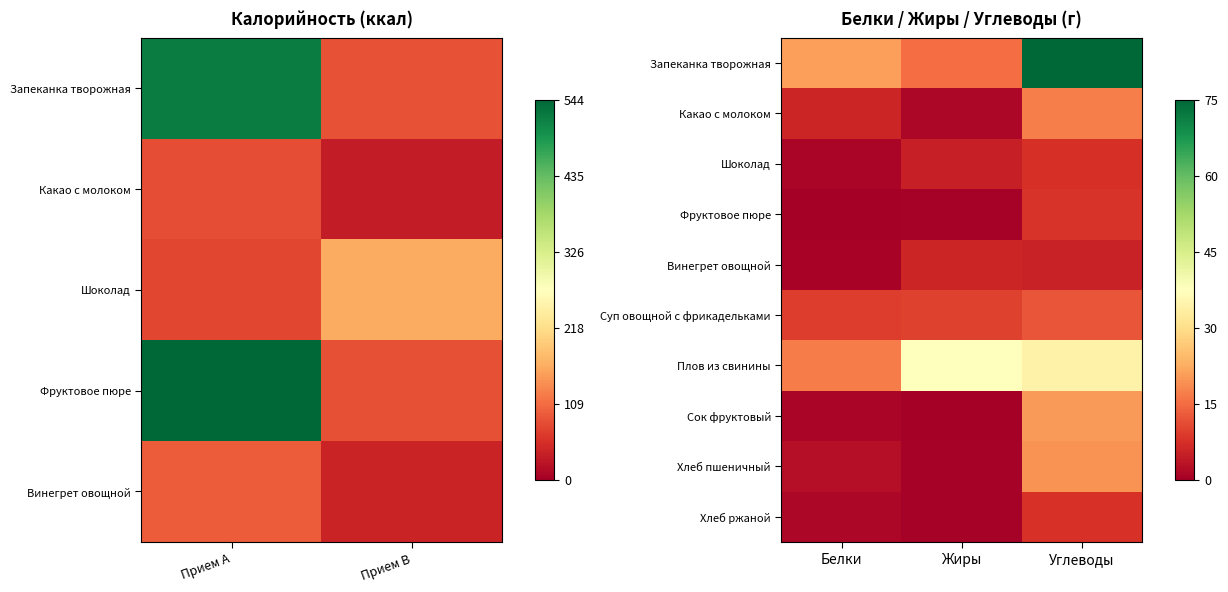

The value of Хлеб пшеничный at Углеводы is 29.6. True or false?

False